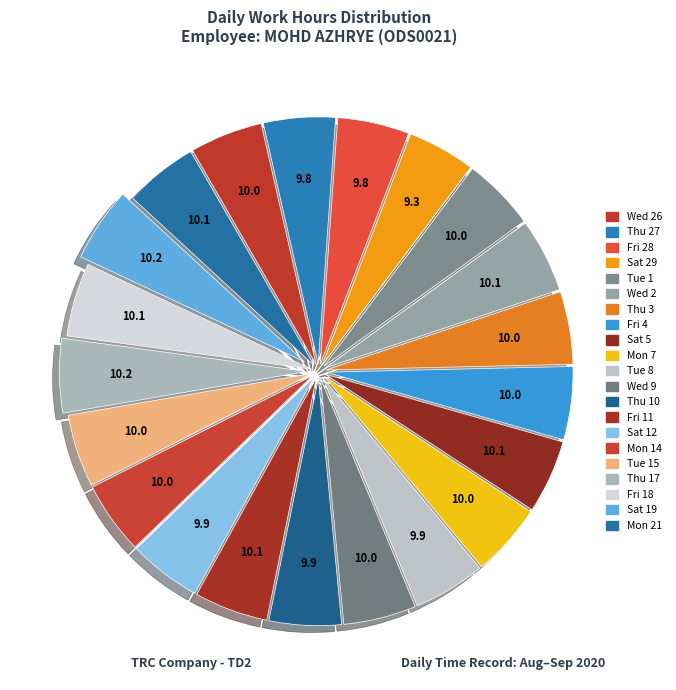

How many slices are in this pie chart?

21